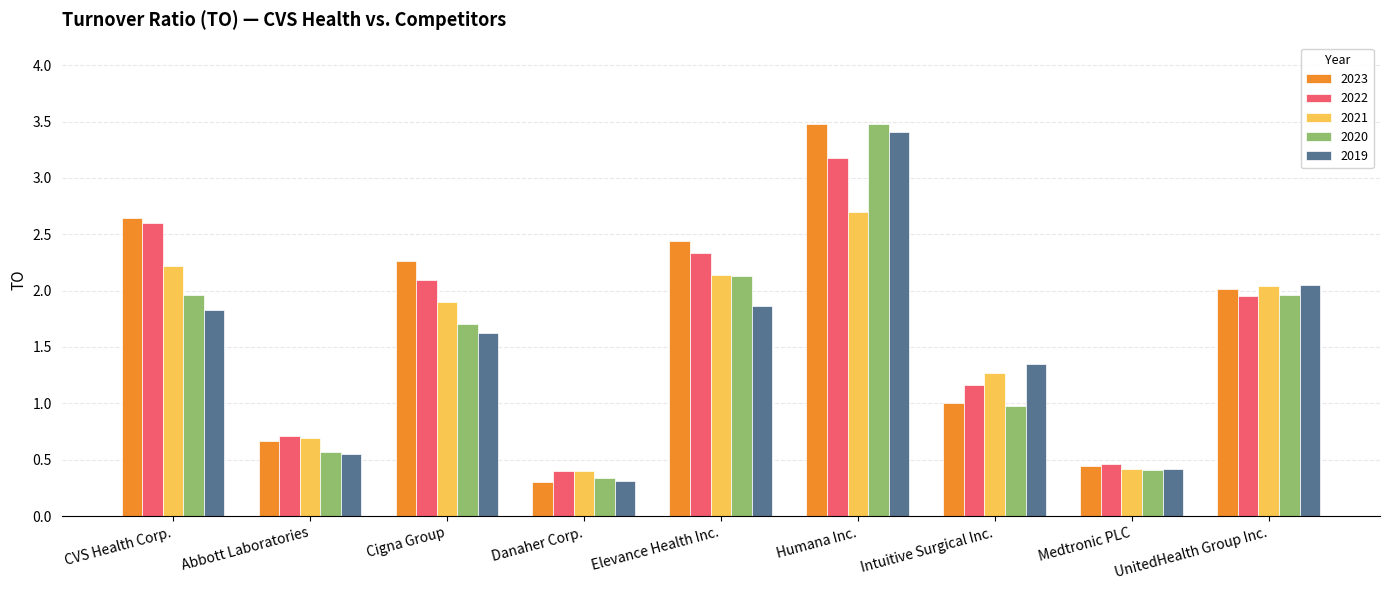

At which category is the sum across all series the highest?

Humana Inc.